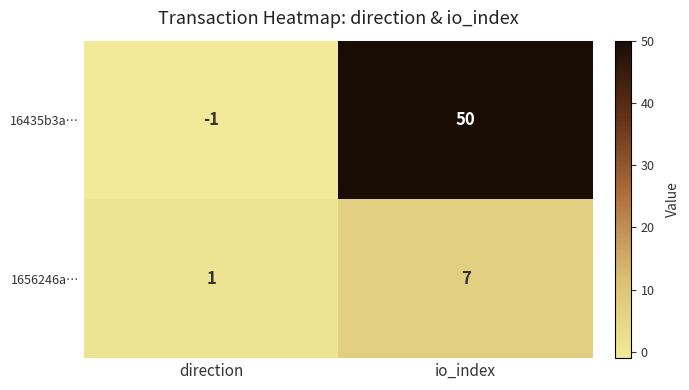

Reading right to left, list all the values displayed in this chart.

16435b3a…: 50	-1
1656246a…: 7	1